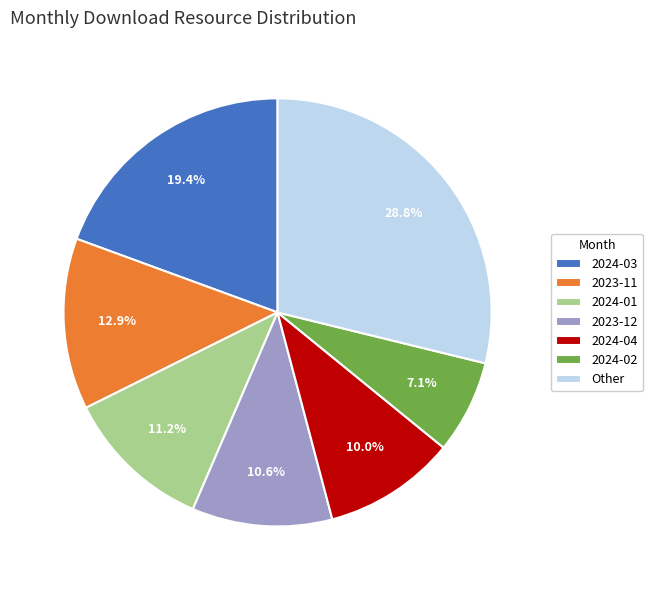

Approximately how many times larger is the value at 2023-12 compared to 2024-03?

0.5